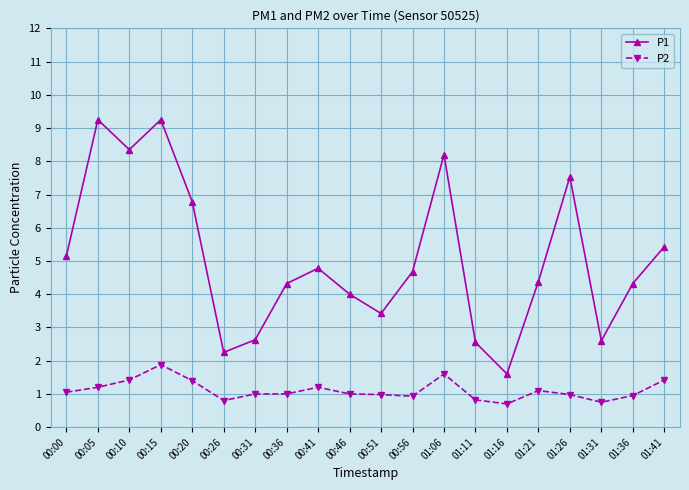

True or false: P1 and P2 cross at least once.

False